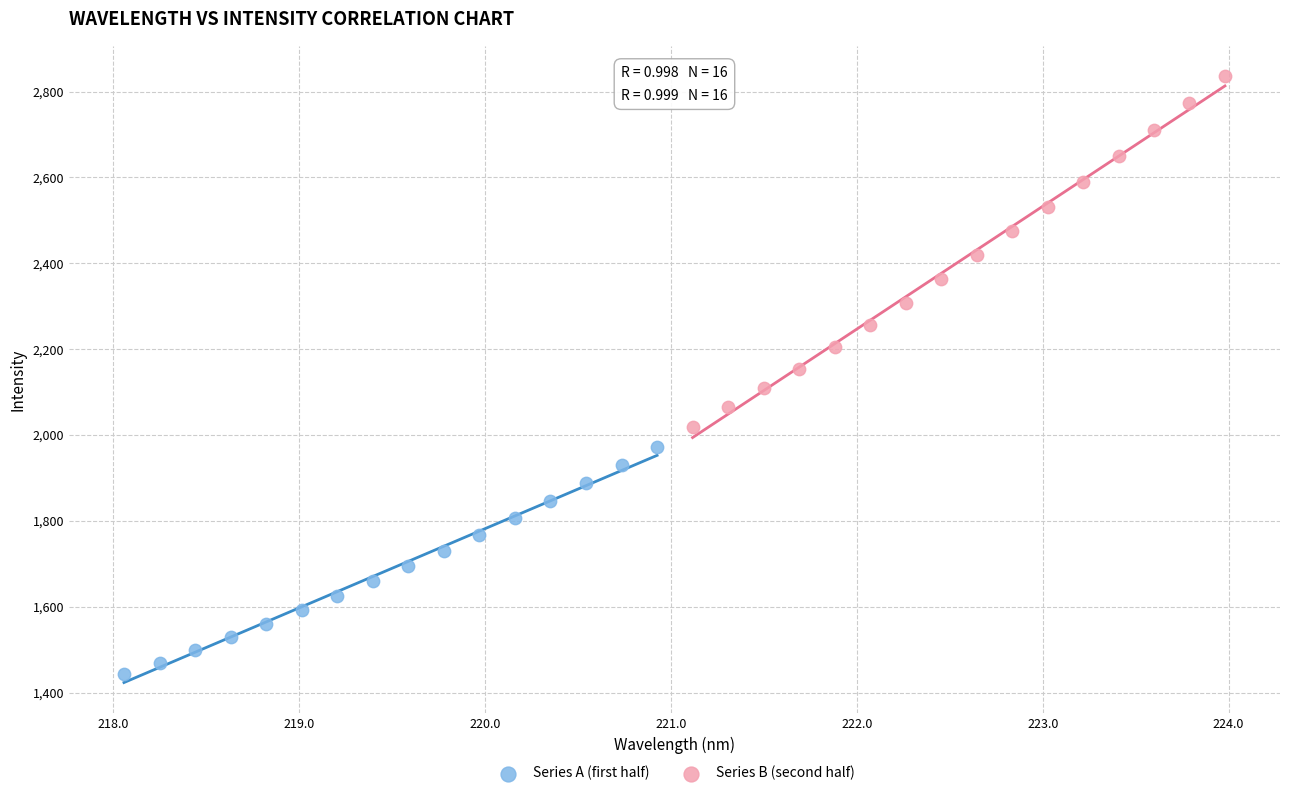

Which series reaches the maximum Y coordinate?

Series B (second half)